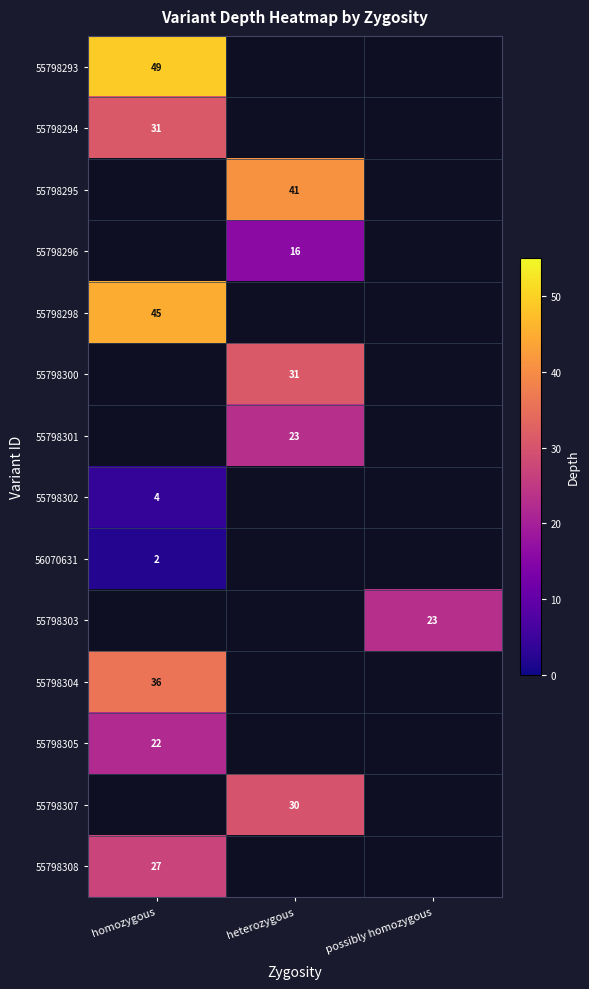

True or false: 55798301 has a value of 23 at heterozygous.

True